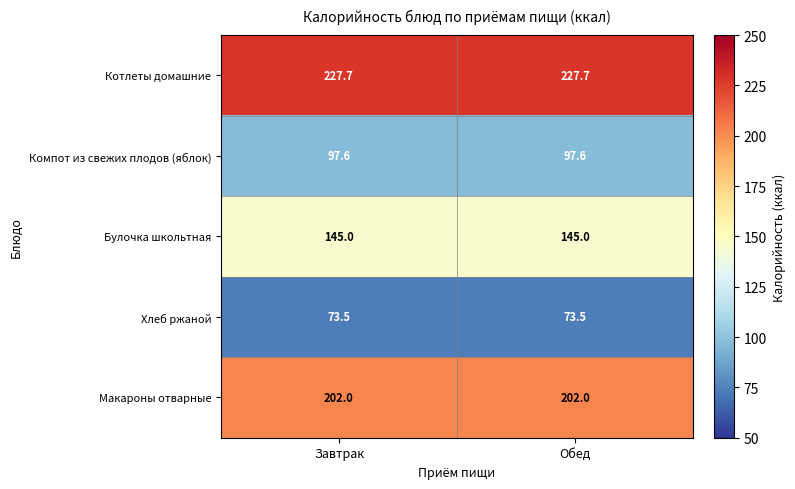

What is the total value across all series at Обед?

745.8